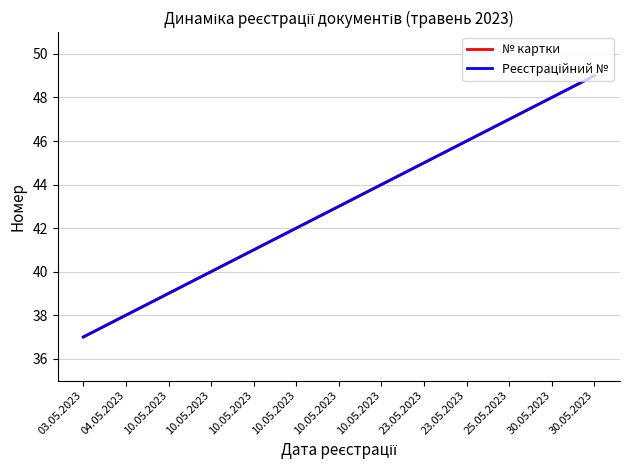

Does the chart have visible grid lines?

Yes